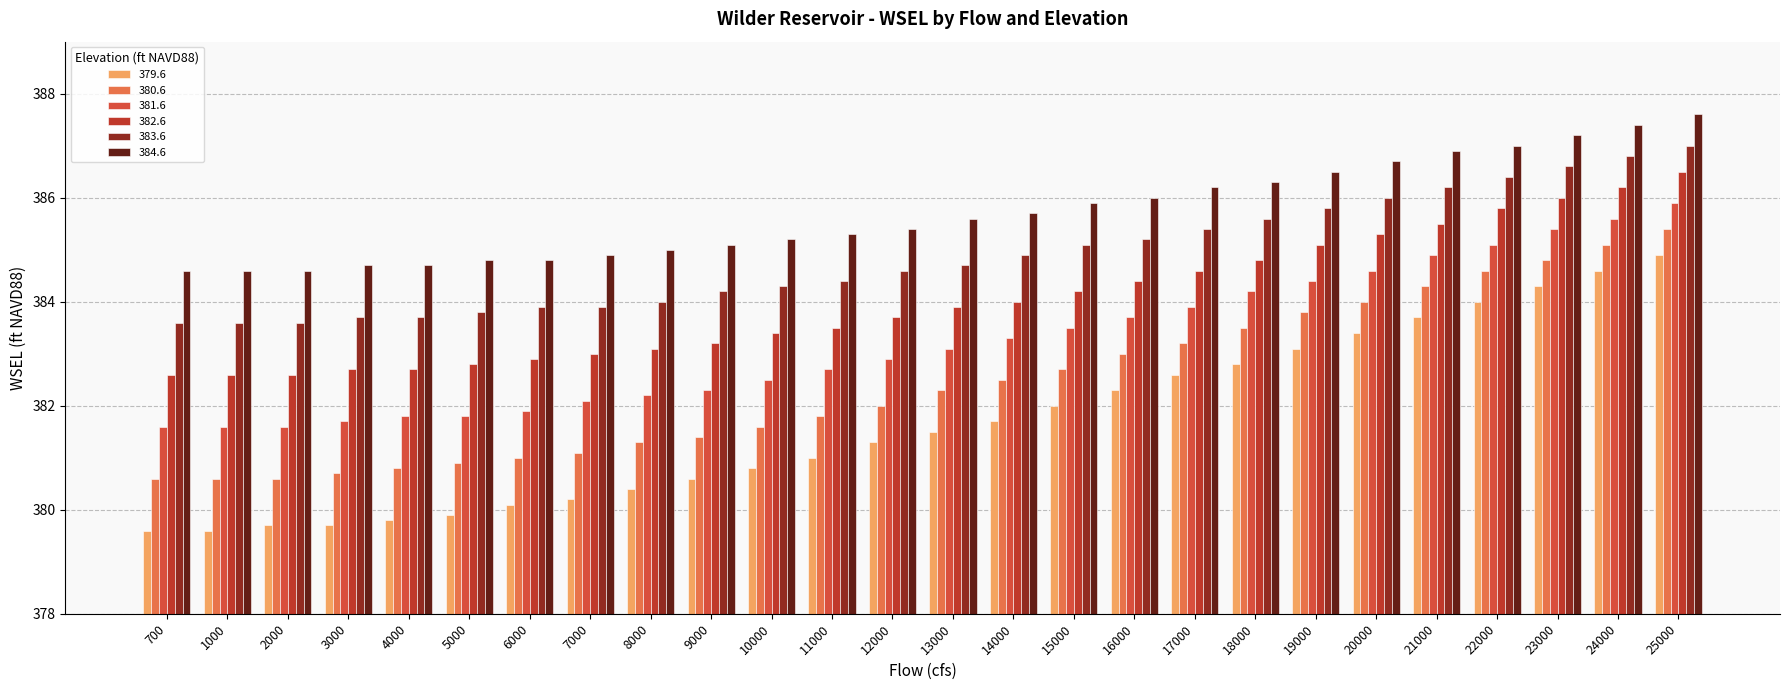

Which series changed the most between 3000 and 6000?

379.6